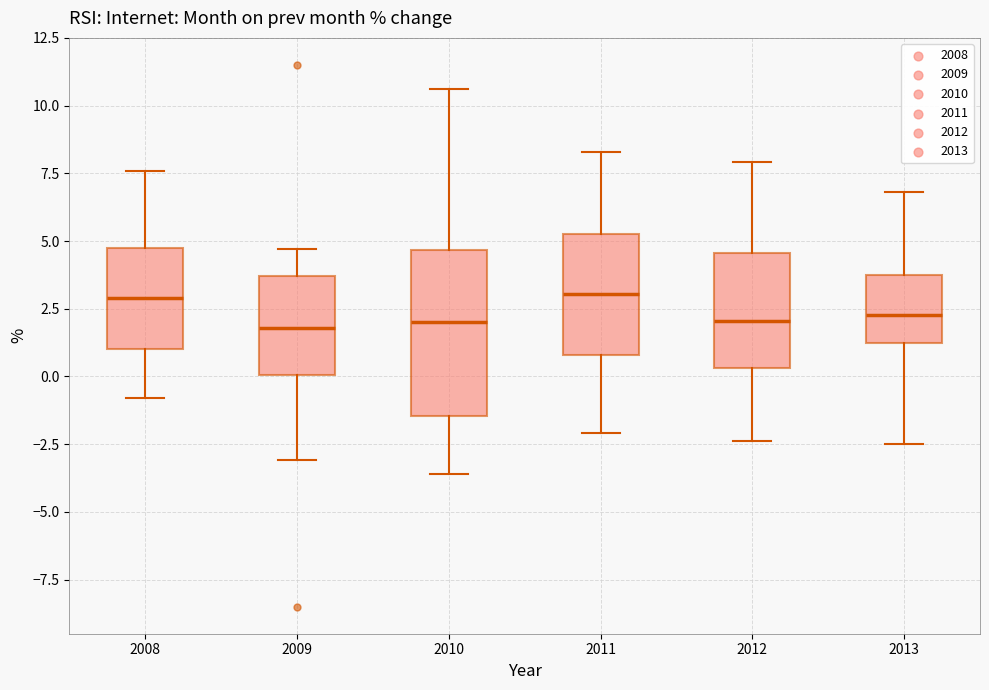

Comparing the boxes themselves (not the whiskers), which one is the tallest?

2010